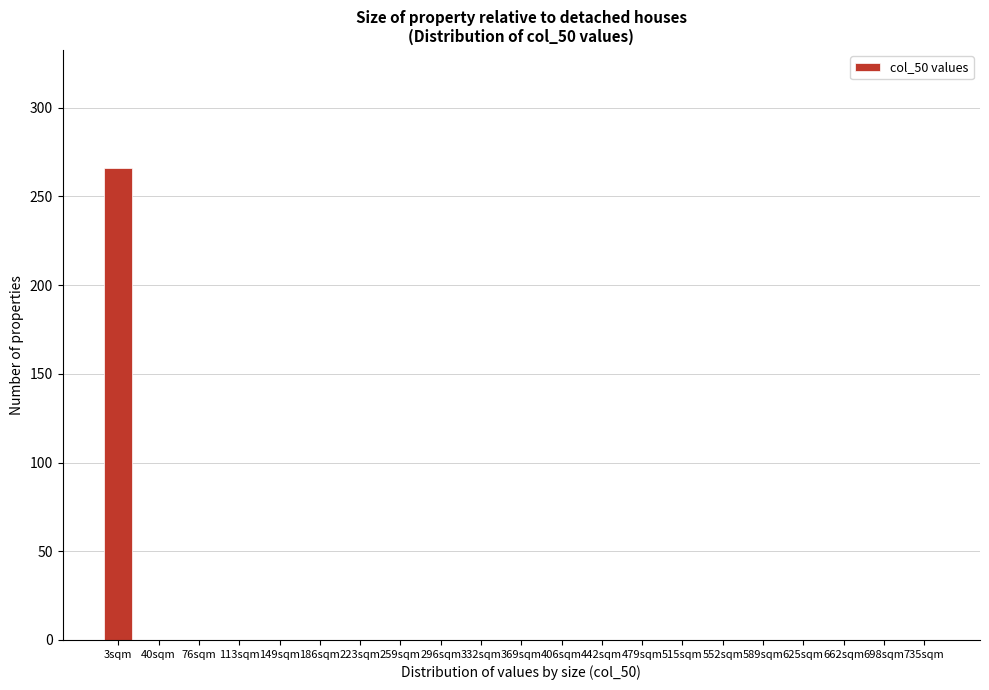

Reading left to right, transcribe all the data shown in this chart.

3sqm=266	40sqm=0	76sqm=0	113sqm=0	149sqm=0	186sqm=0	223sqm=0	259sqm=0	296sqm=0	332sqm=0	369sqm=0	406sqm=0	442sqm=0	479sqm=0	515sqm=0	552sqm=0	589sqm=0	625sqm=0	662sqm=0	698sqm=0	735sqm=0